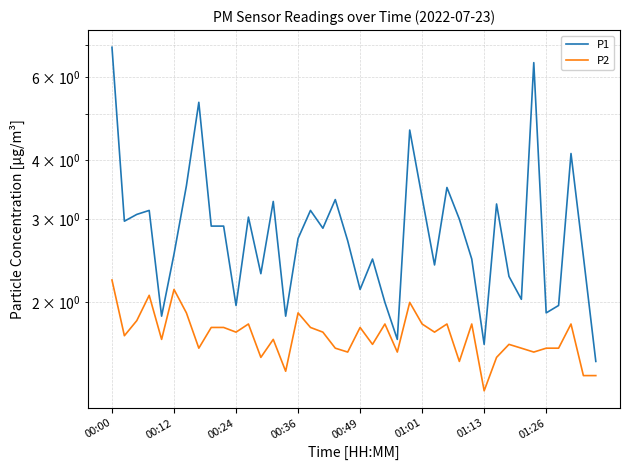

True or false: P1 has more than 1 points higher than both neighbors.

True